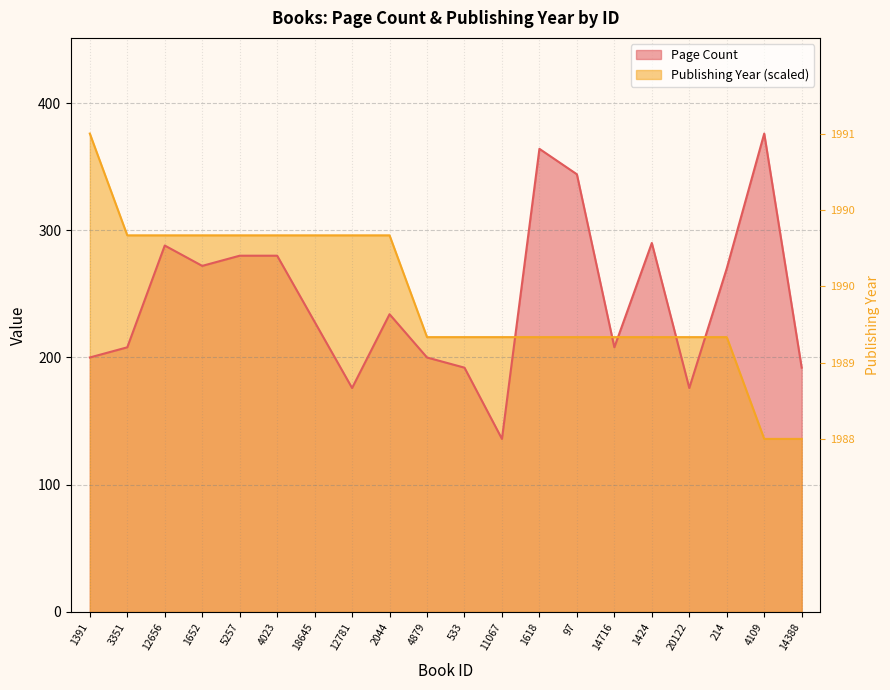

Rank the categories by Page Count value from highest to lowest.

4109, 1618, 97, 1424, 12656, 5257, 4023, 1652, 214, 2044, 18645, 3351, 14716, 1391, 4879, 533, 14388, 12781, 20122, 11067